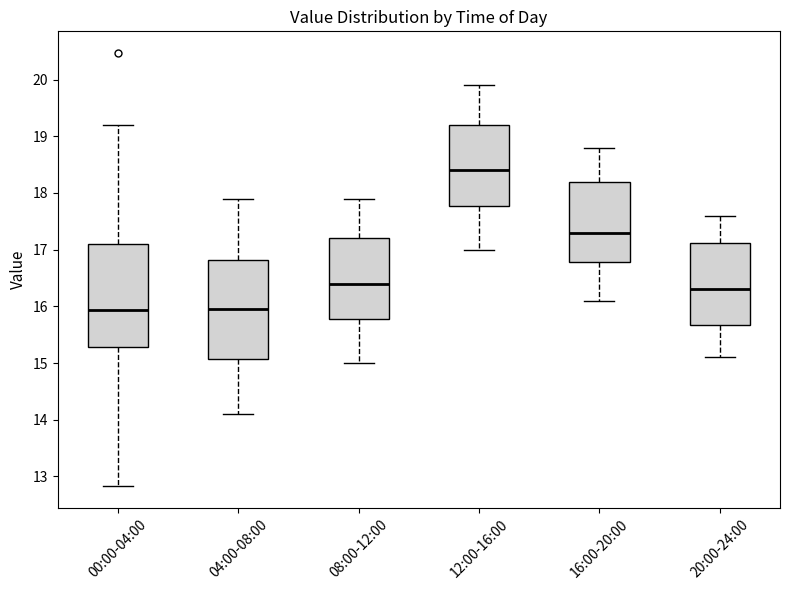

Reading left to right, transcribe this box plot: for each box, give where its median line is, the range the box spans, and where its two whiskers end, as read against the y-axis. The values are not printed on the chart, so give them approximately, as read against the axis.

00:00-04:00: median 15.9, box 15.3 to 17.1, whiskers 12.8 to 19.2
04:00-08:00: median 16.0, box 15.1 to 16.8, whiskers 14.1 to 17.9
08:00-12:00: median 16.4, box 15.8 to 17.2, whiskers 15.0 to 17.9
12:00-16:00: median 18.4, box 17.8 to 19.2, whiskers 17.0 to 19.9
16:00-20:00: median 17.3, box 16.8 to 18.2, whiskers 16.1 to 18.8
20:00-24:00: median 16.3, box 15.7 to 17.1, whiskers 15.1 to 17.6